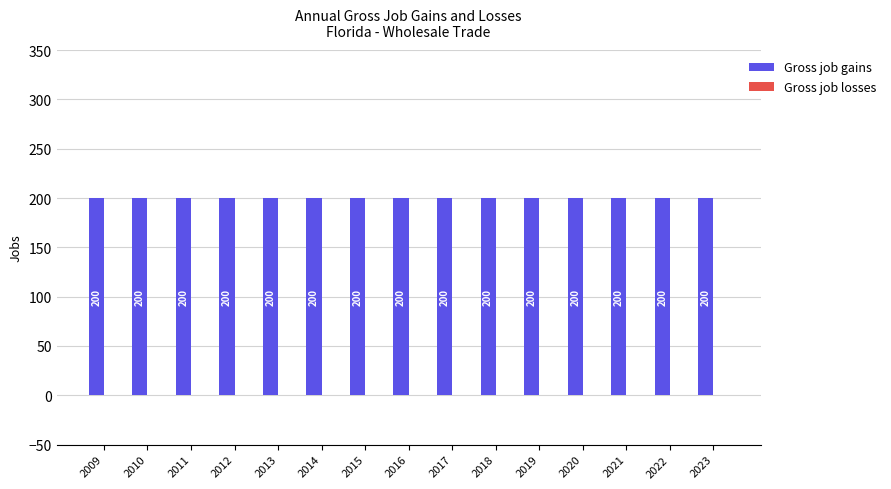

Are the bars grouped side by side (vs. stacked)?

Yes